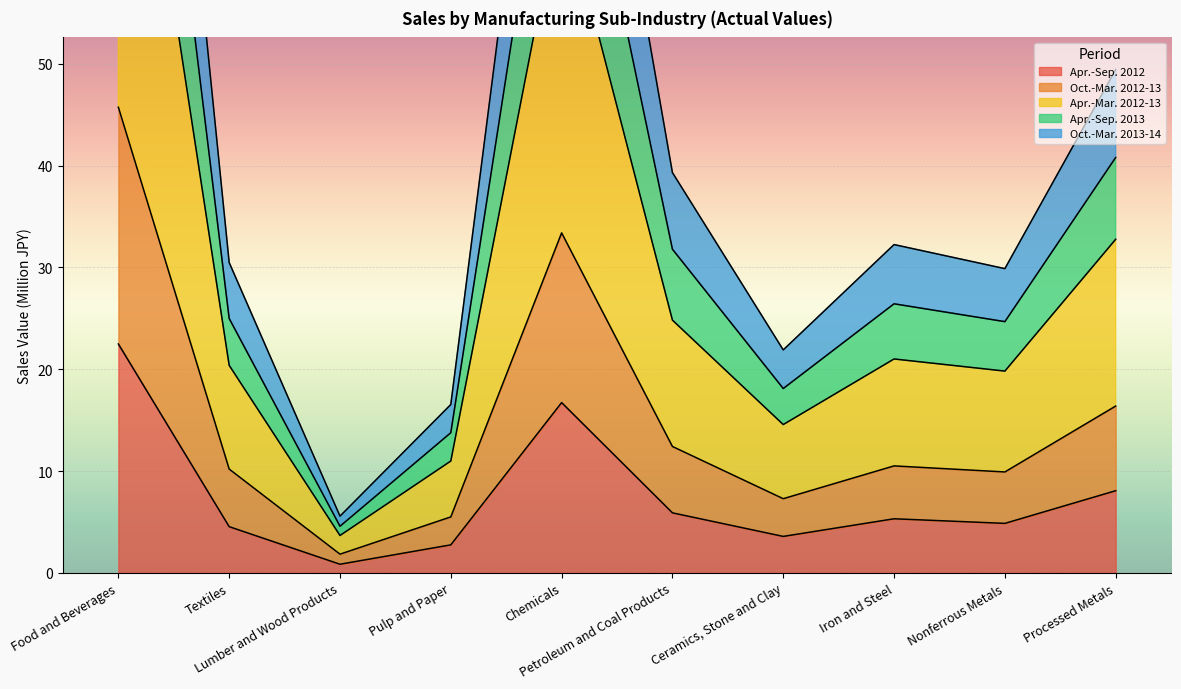

What is the difference between the maximum and minimum values in the Apr.-Mar. 2012-13 series?

43.9